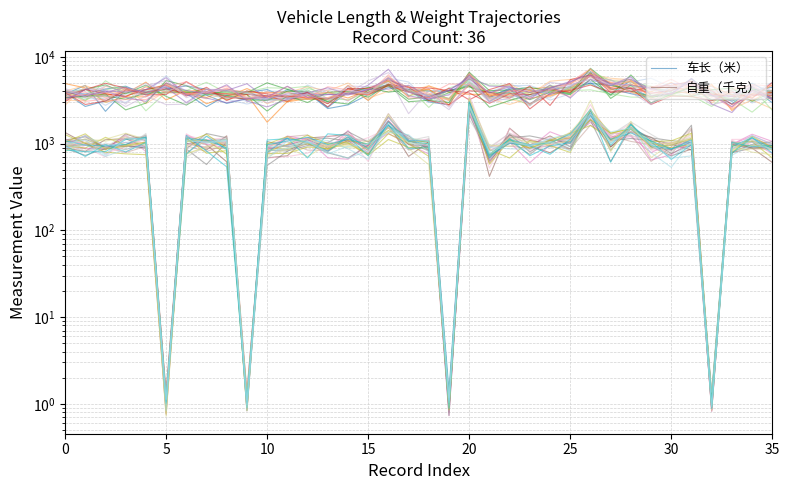

How many data points in 车长（米） are less than 3829?

18